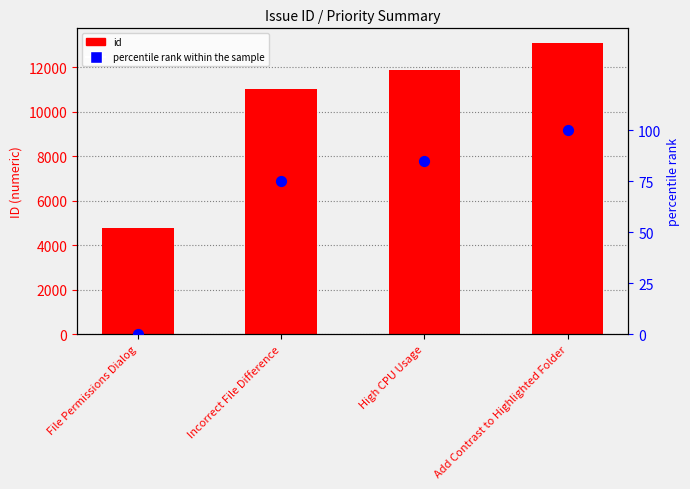

What are all the series names shown in the legend?

id, percentile rank within the sample